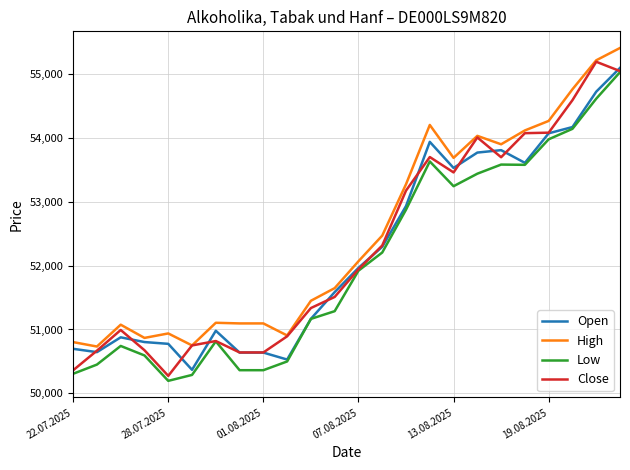

True or false: Low and High cross at least once.

False